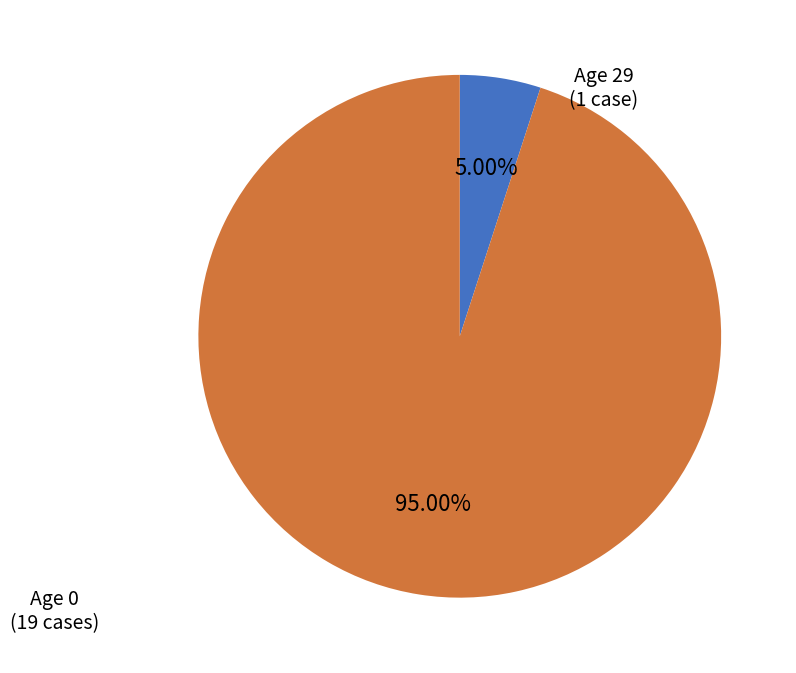

Is there any slice that represents more than half of the pie?

Yes